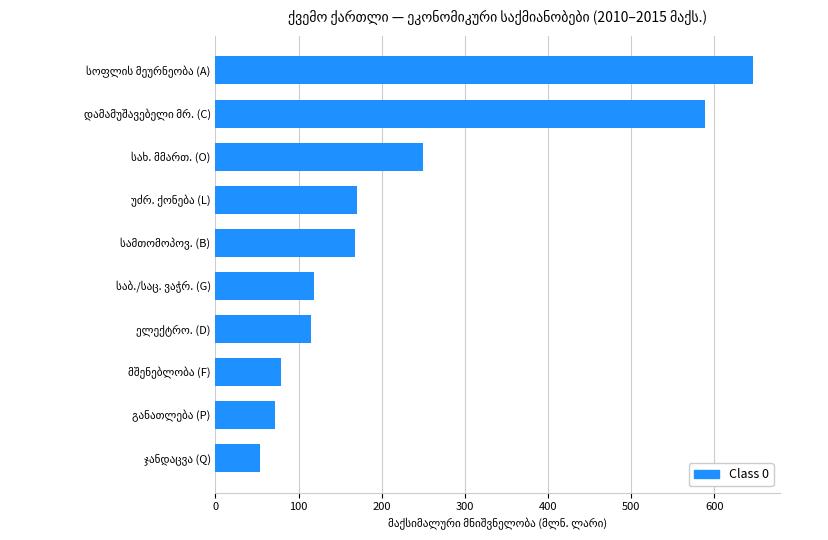

What is the average value?

226.0